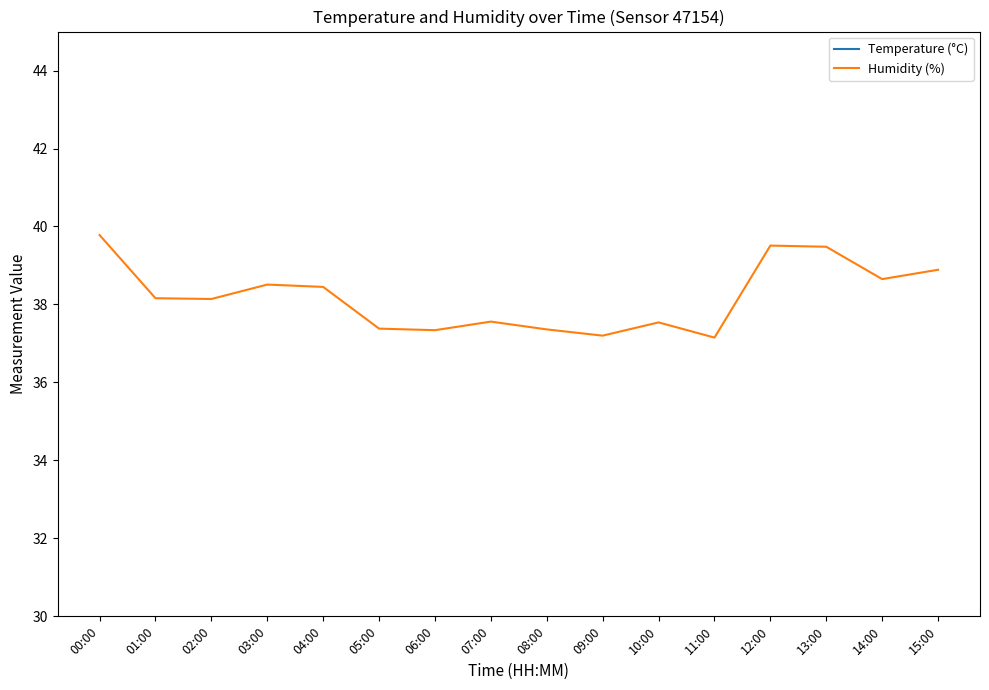

What is the minimum value for Humidity (%)?

37.1